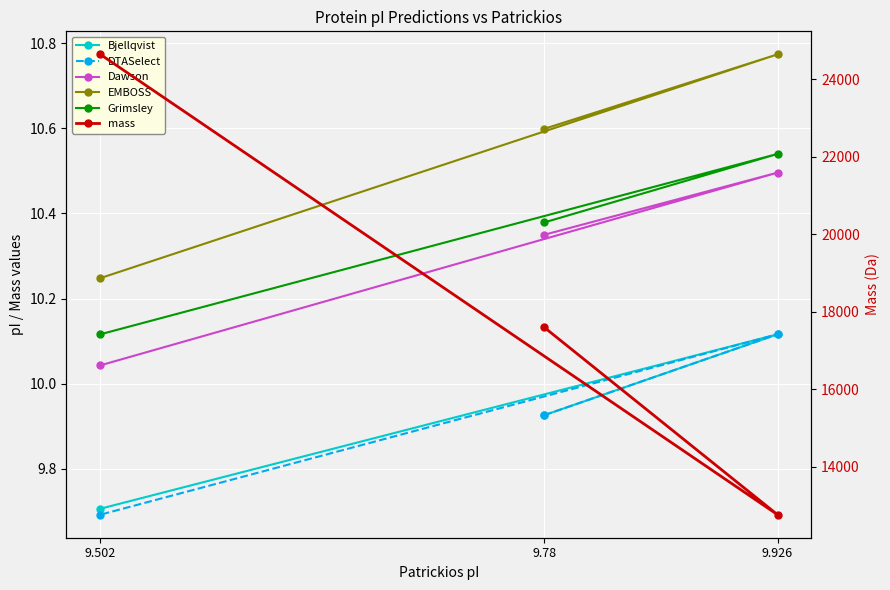

What is the label of the 2nd point from the left?

9.926